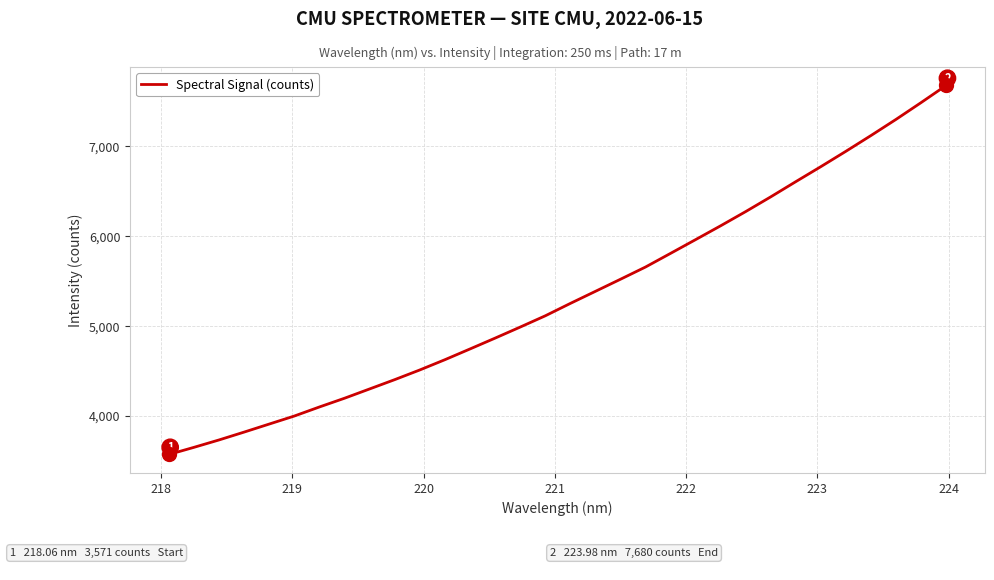

Count the number of data series in this chart.

1